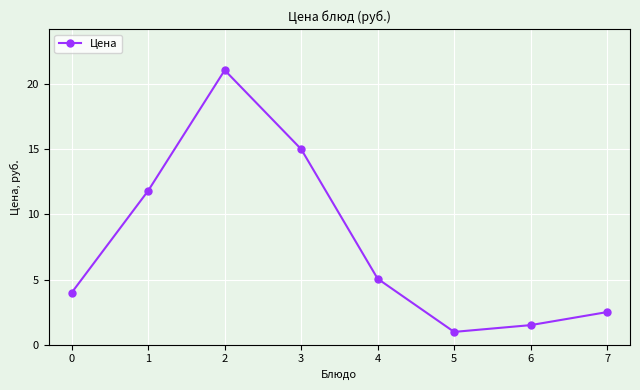

What is the difference between the maximum and minimum values?

20.1